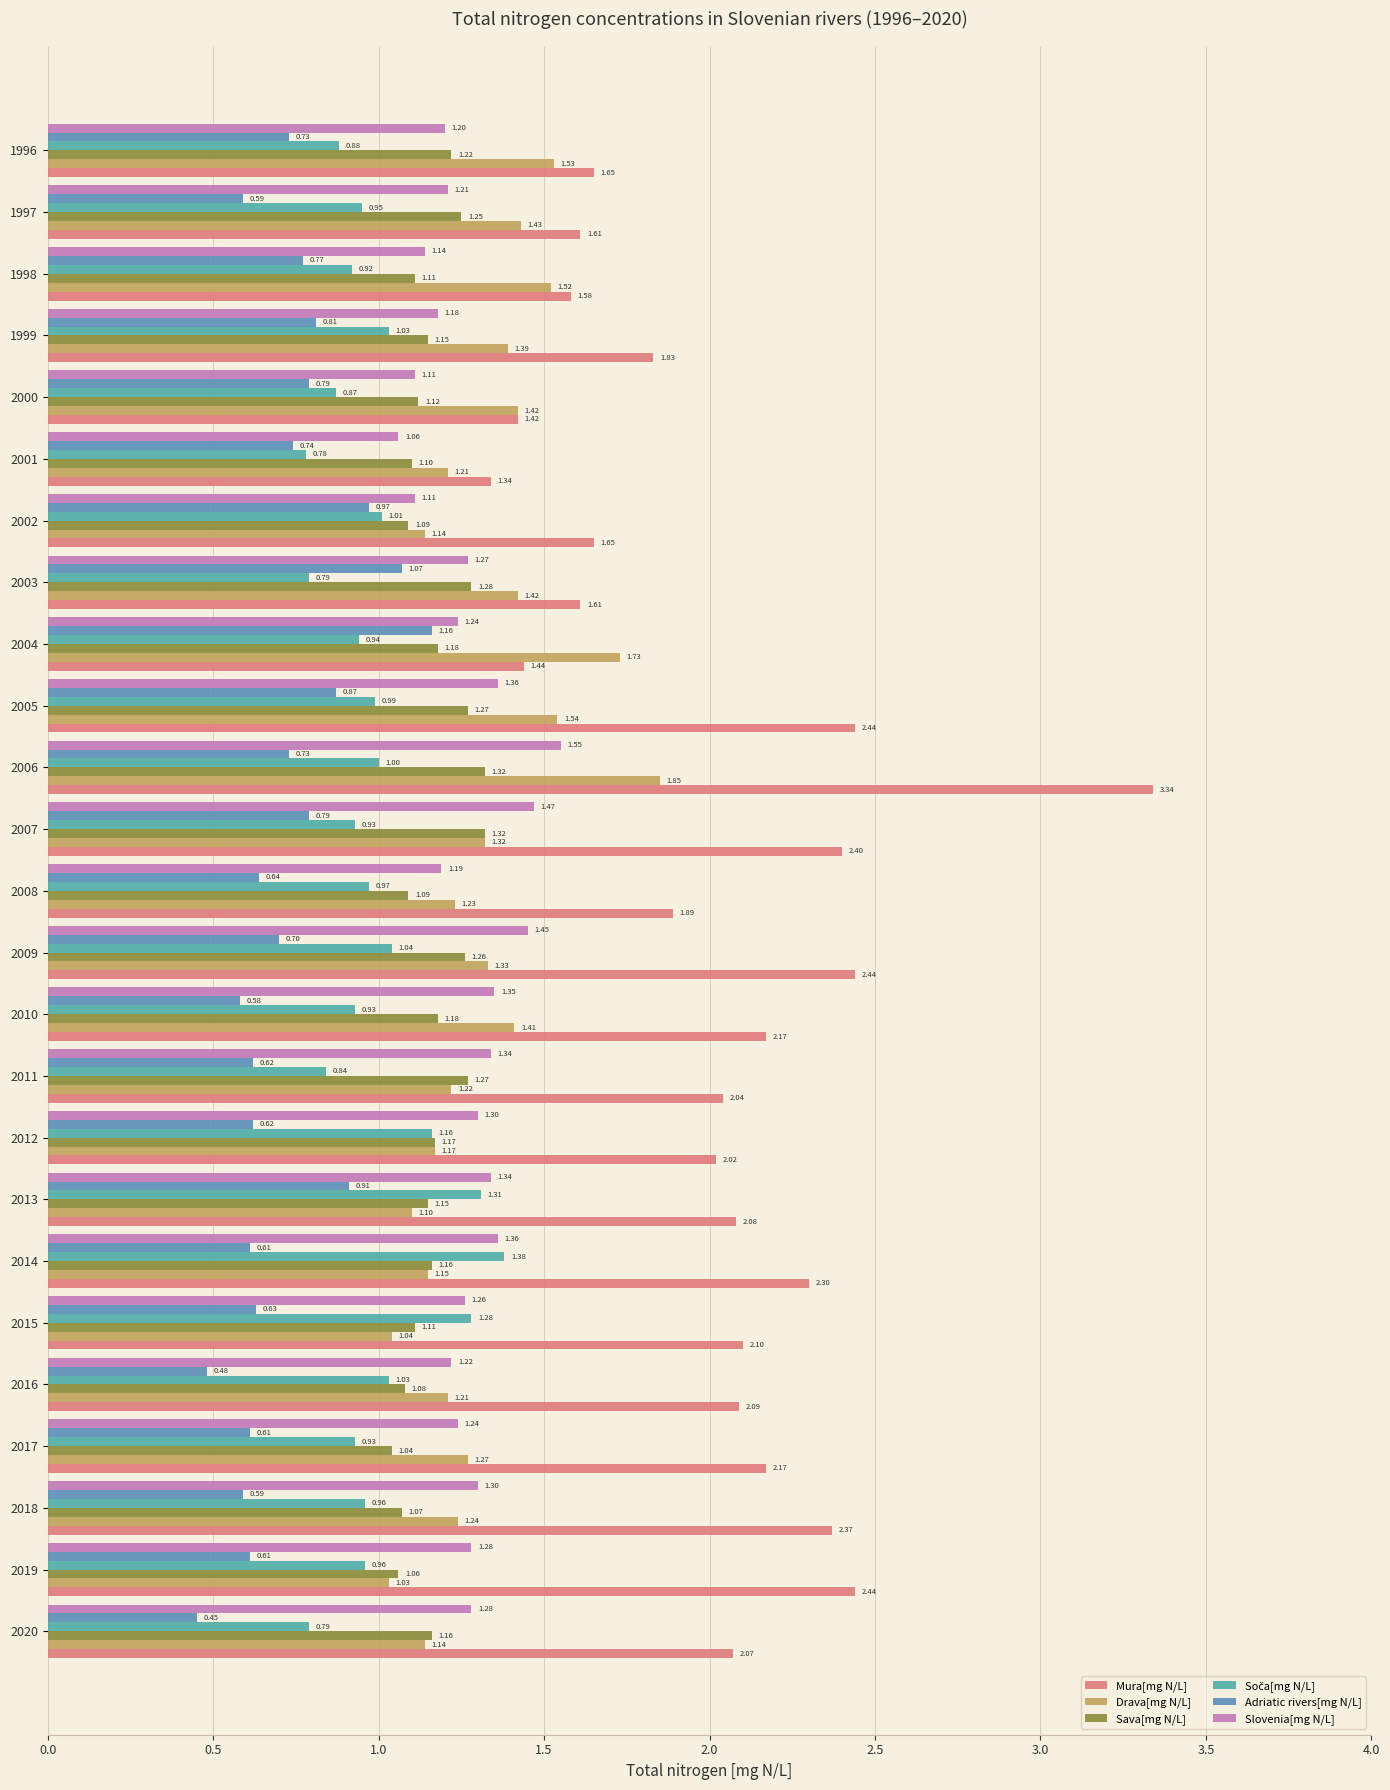

What is the average value of the Soča[mg N/L] series?

1.0